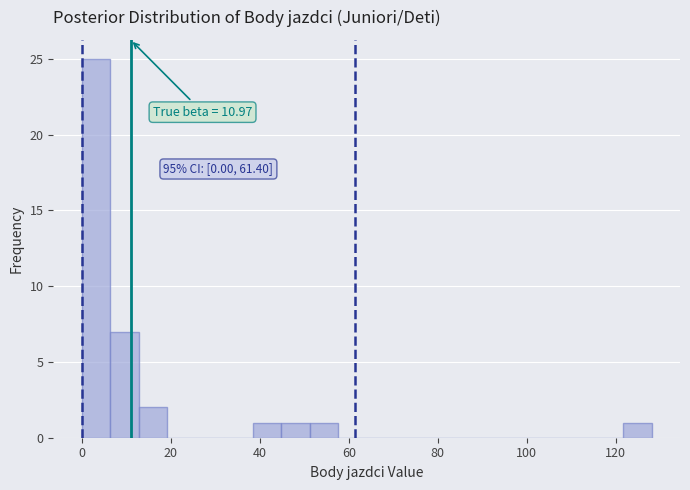

Around what value on the x-axis is the tallest bar? Give the approximate position of its centre, as read against the axis.

4